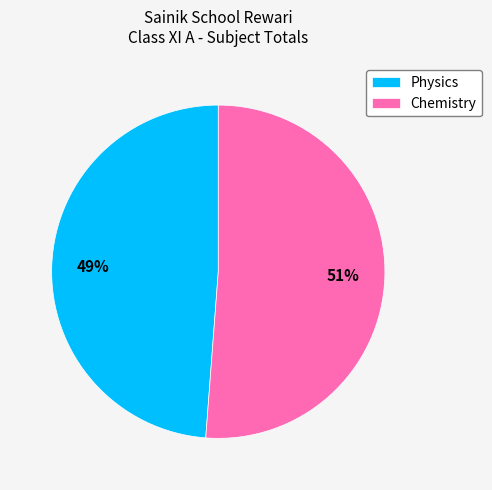

Is it true that Physics is 59% of the pie?

False